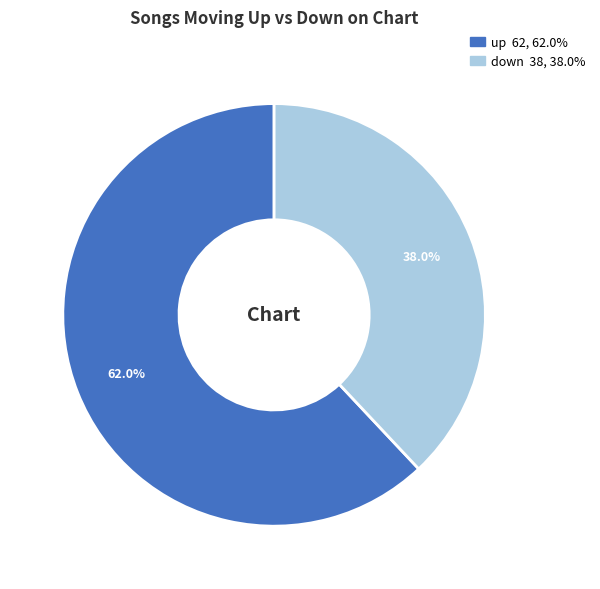

What is the ratio of the value at down to the value at up?

0.6